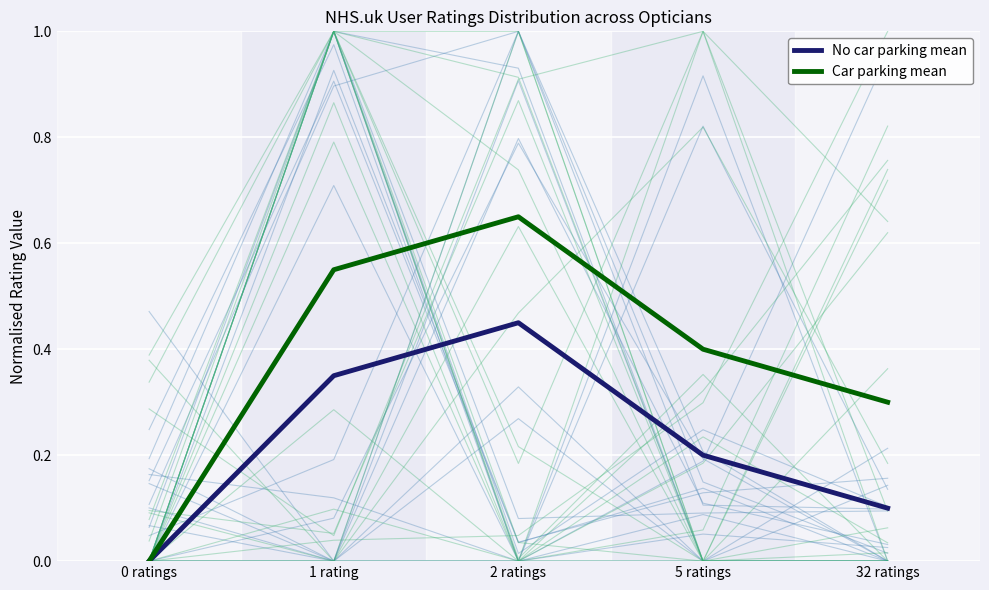

What is the label of the 4th point from the right?

1 rating